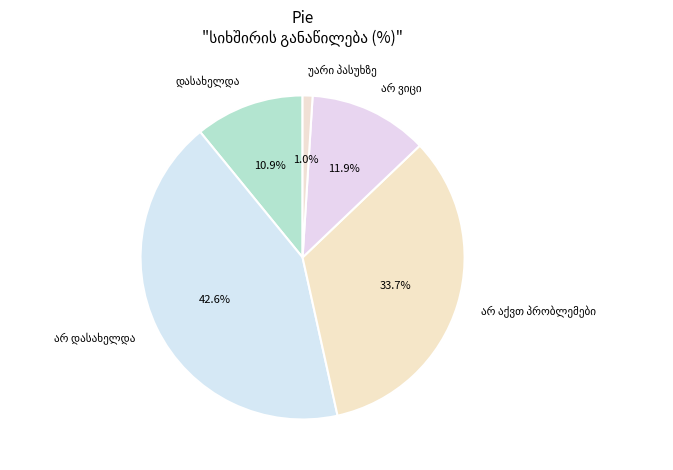

Does any single category account for the majority?

No